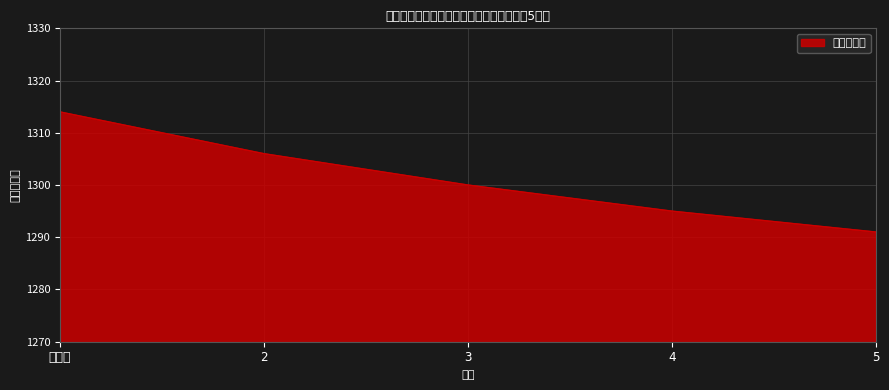

What is the average value?

1301